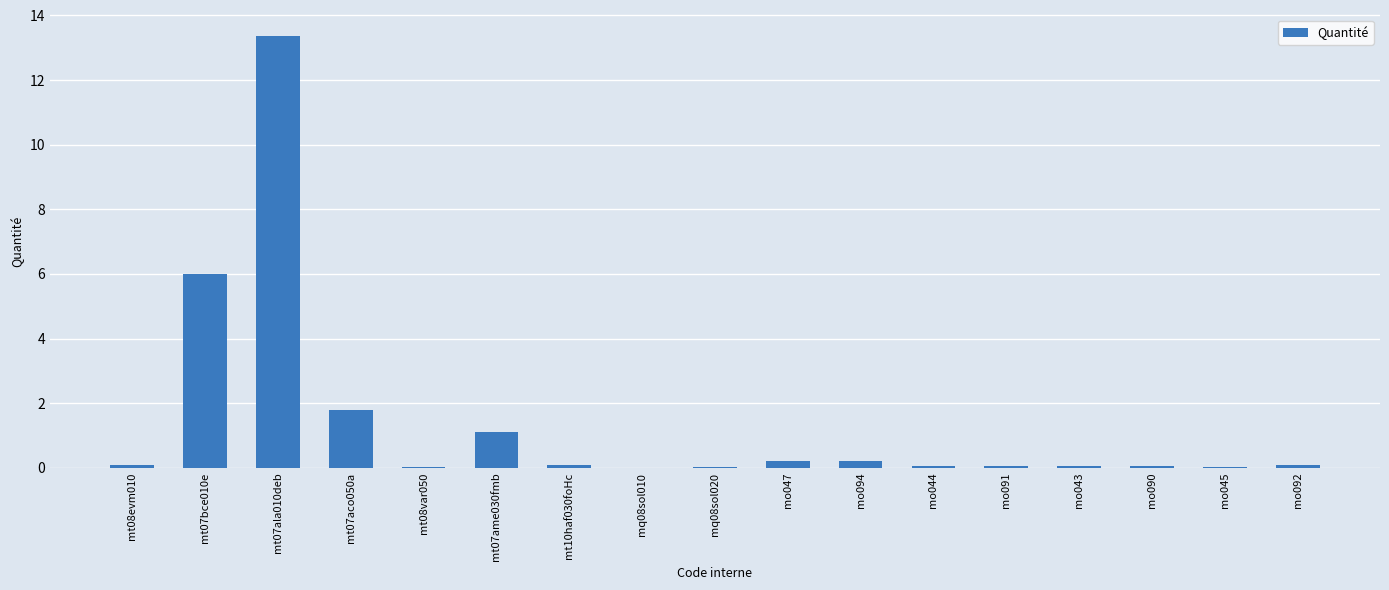

What value does the data have at mt07ame030fmb?

1.1